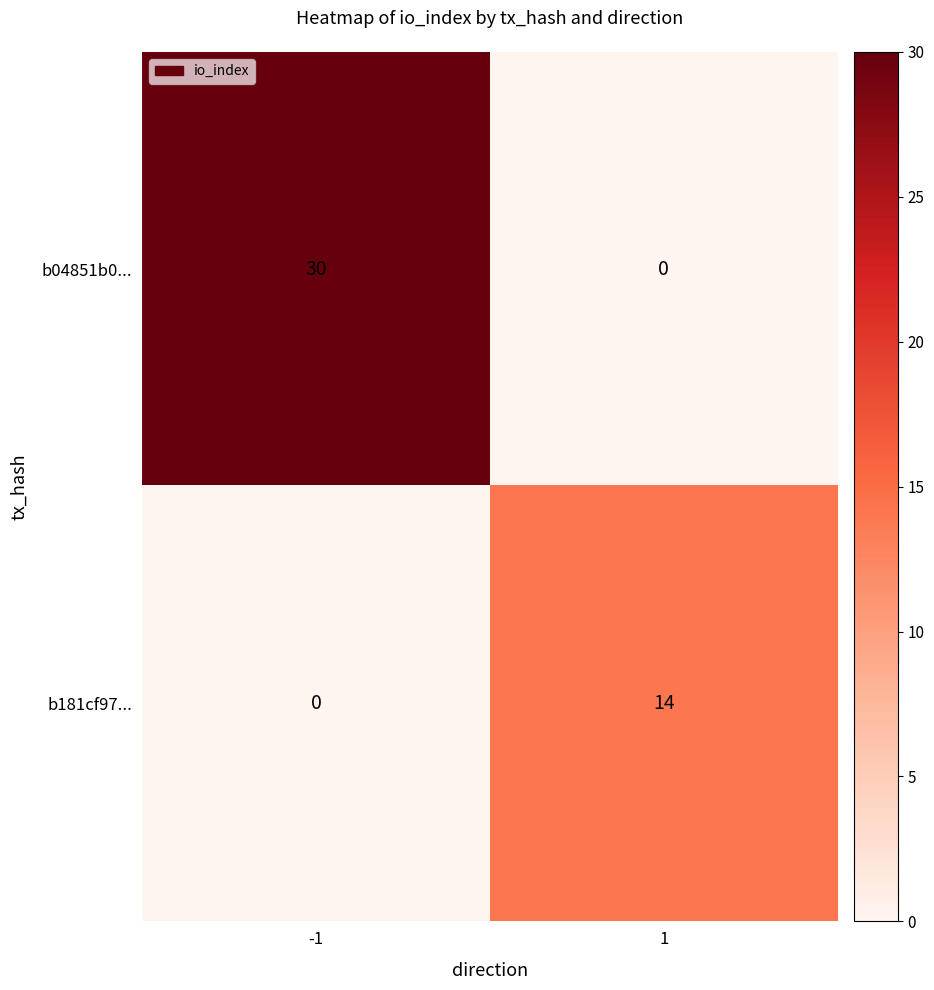

Is it true that b04851b0... equals 44 at -1?

False